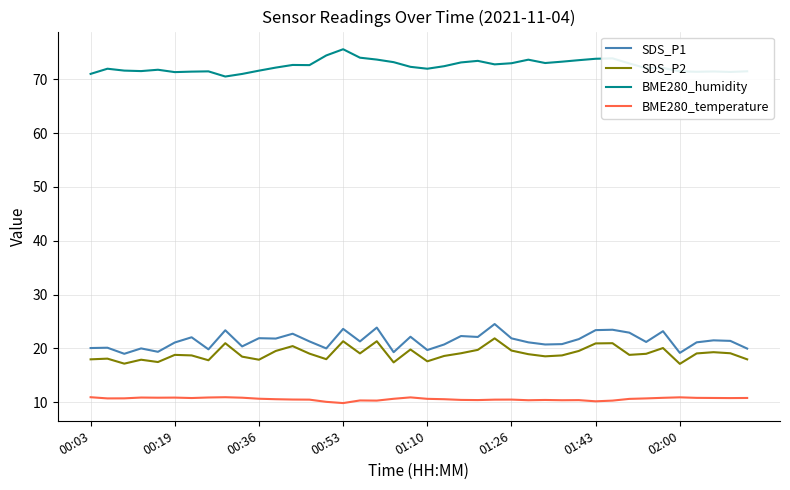

True or false: BME280_temperature and SDS_P2 cross at least once.

False